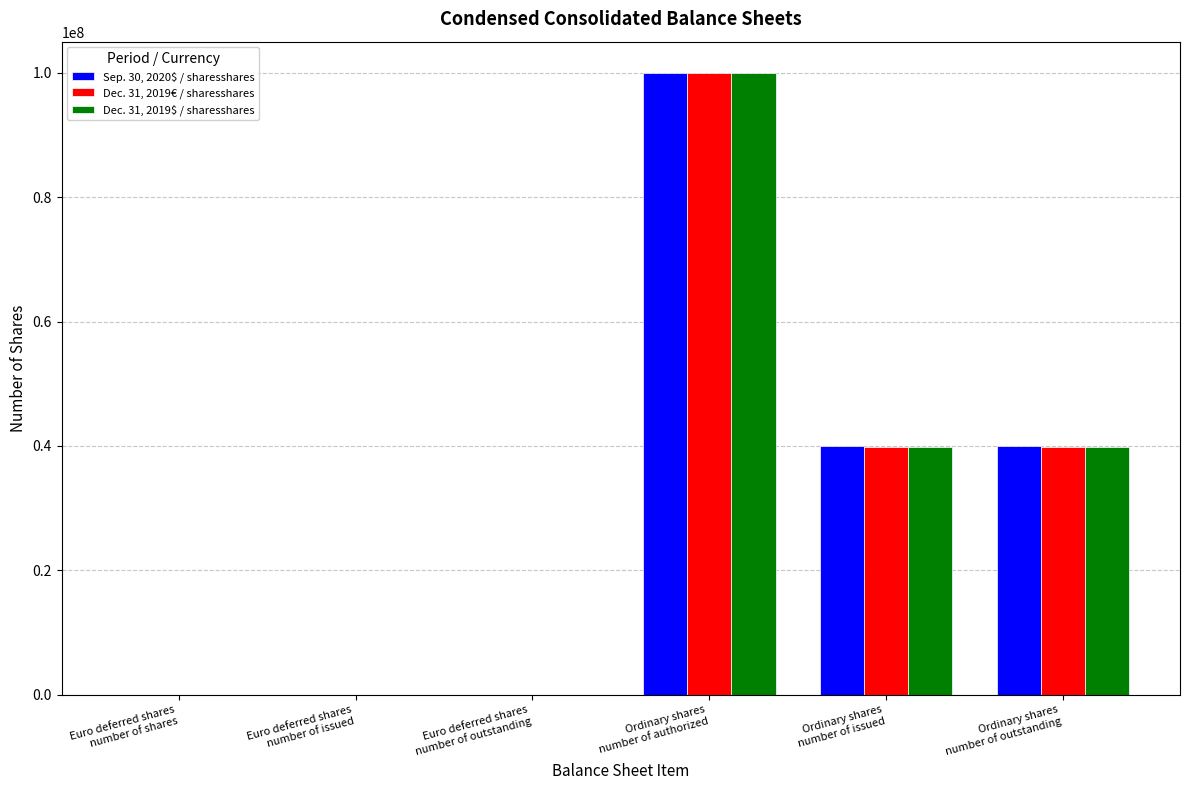

The Dec. 31, 2019$ / sharesshares series shows 10000 at Euro deferred shares
number of shares. True or false?

True